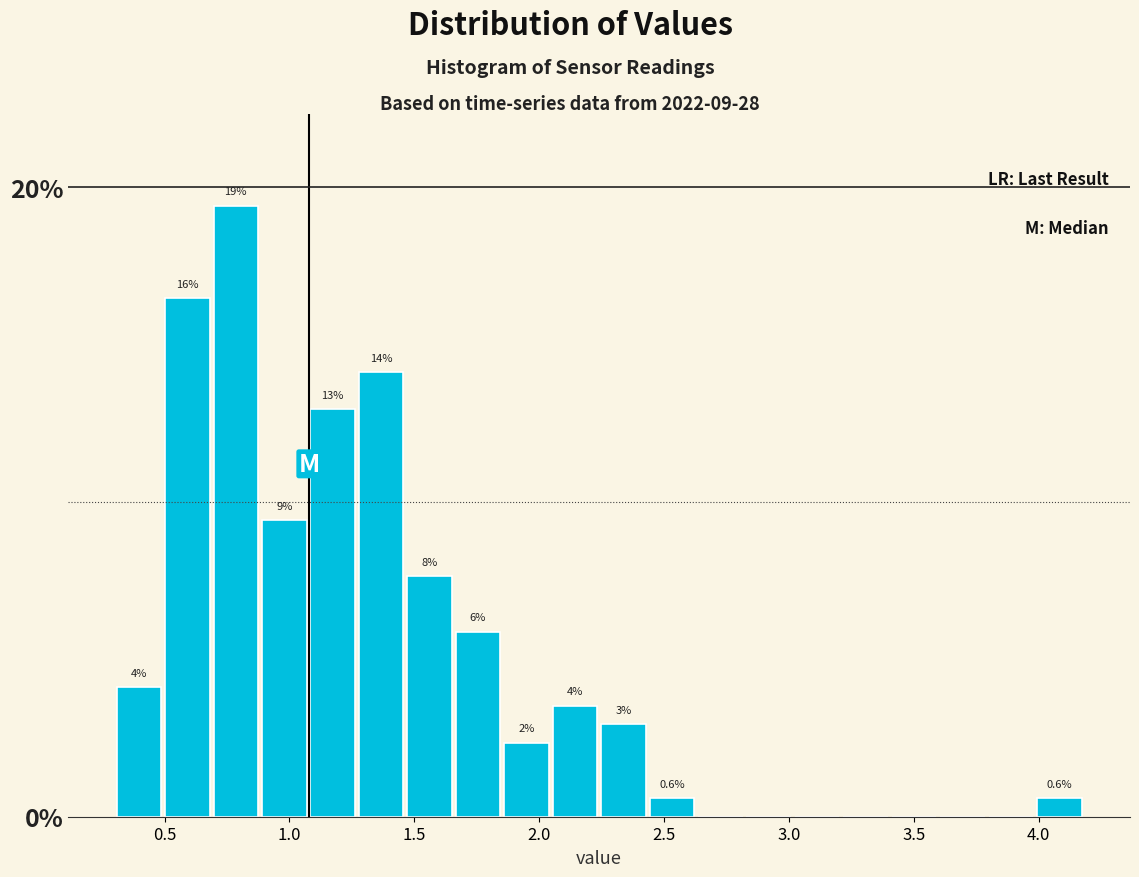

Around what value on the x-axis is the tallest bar? Give the approximate position of its centre, as read against the axis.

0.80